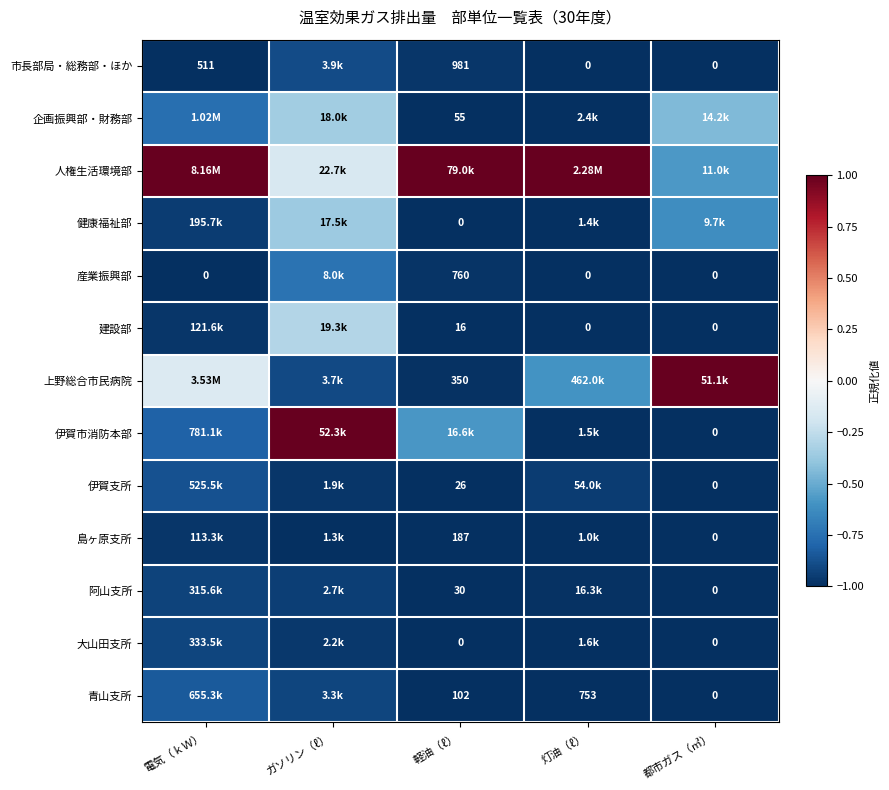

What is the minimum value for 産業振興部?

-1.0